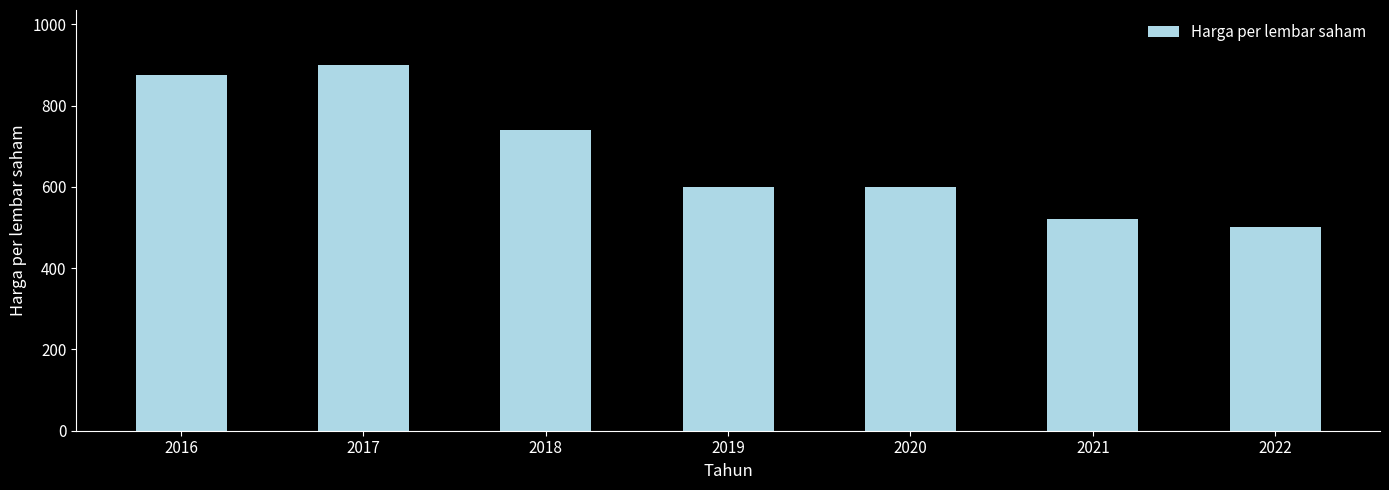

What is the average value?

676